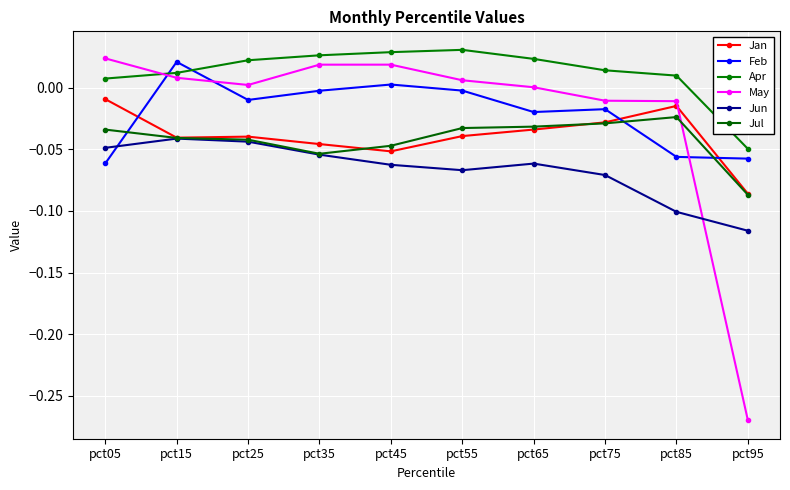

Which series changed the most between pct35 and pct55?

Jul